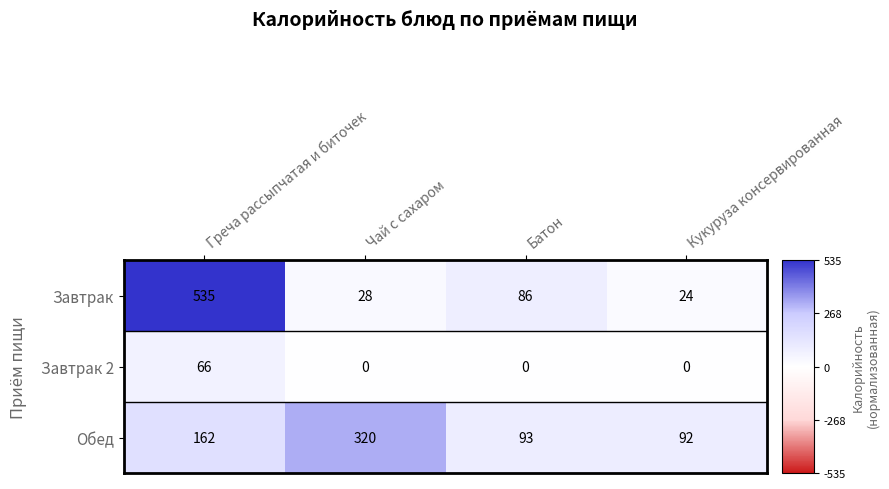

The value of Обед at Греча рассыпчатая и биточек is 162. True or false?

True